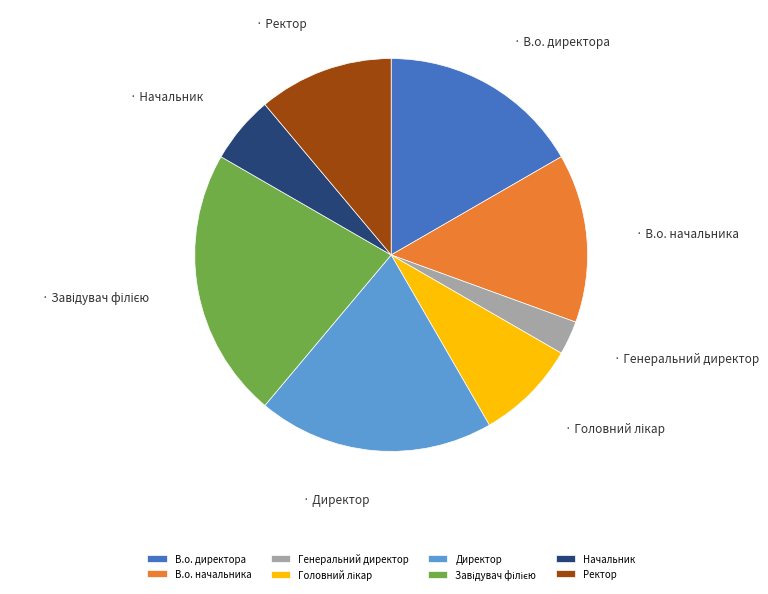

Which slice is the smallest?

Генеральний директор